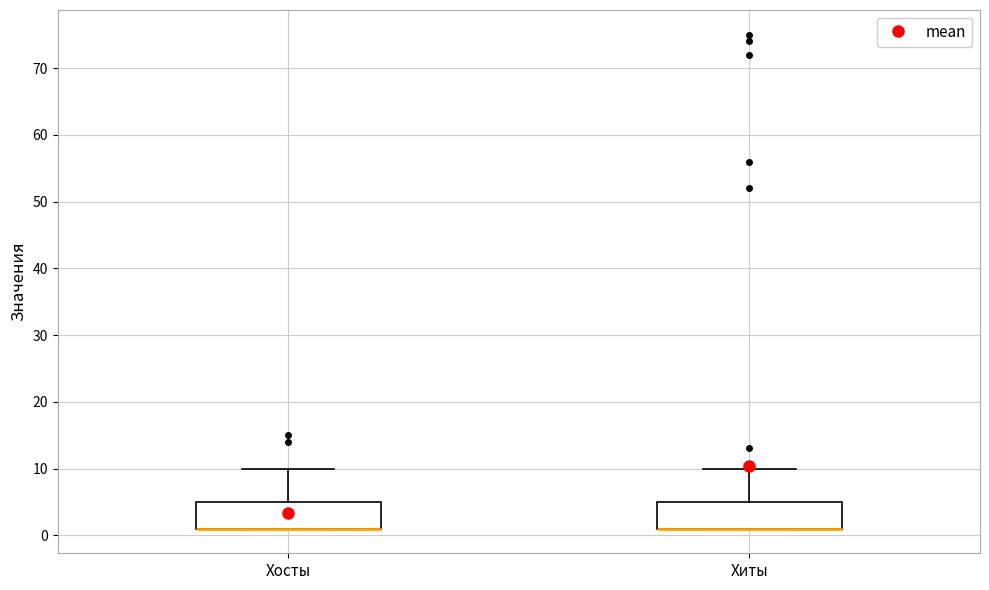

Reading left to right, transcribe this box plot: for each box, give where its median line is, the range the box spans, and where its two whiskers end, as read against the y-axis. The values are not printed on the chart, so give them approximately, as read against the axis.

Хосты: median 1 (drawn on the box's lower edge), box 1 to 5, whiskers 1 to 10
Хиты: median 1 (drawn on the box's lower edge), box 1 to 5, whiskers 1 to 10